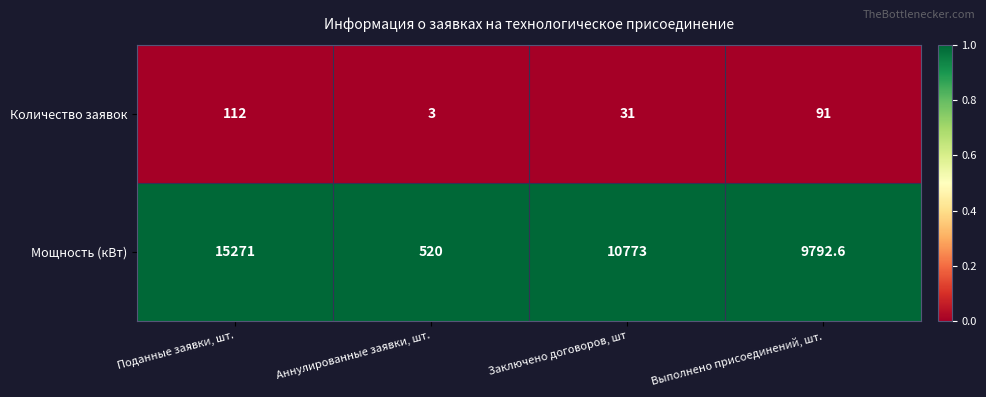

Reading right to left, extract all data points from this chart.

Количество заявок: Выполнено присоединений, шт.=91.0	Заключено договоров, шт=31.0	Аннулированные заявки, шт.=3.0	Поданные заявки, шт.=112.0
Мощность (кВт): Выполнено присоединений, шт.=9792.6	Заключено договоров, шт=10773.0	Аннулированные заявки, шт.=520.0	Поданные заявки, шт.=15271.0